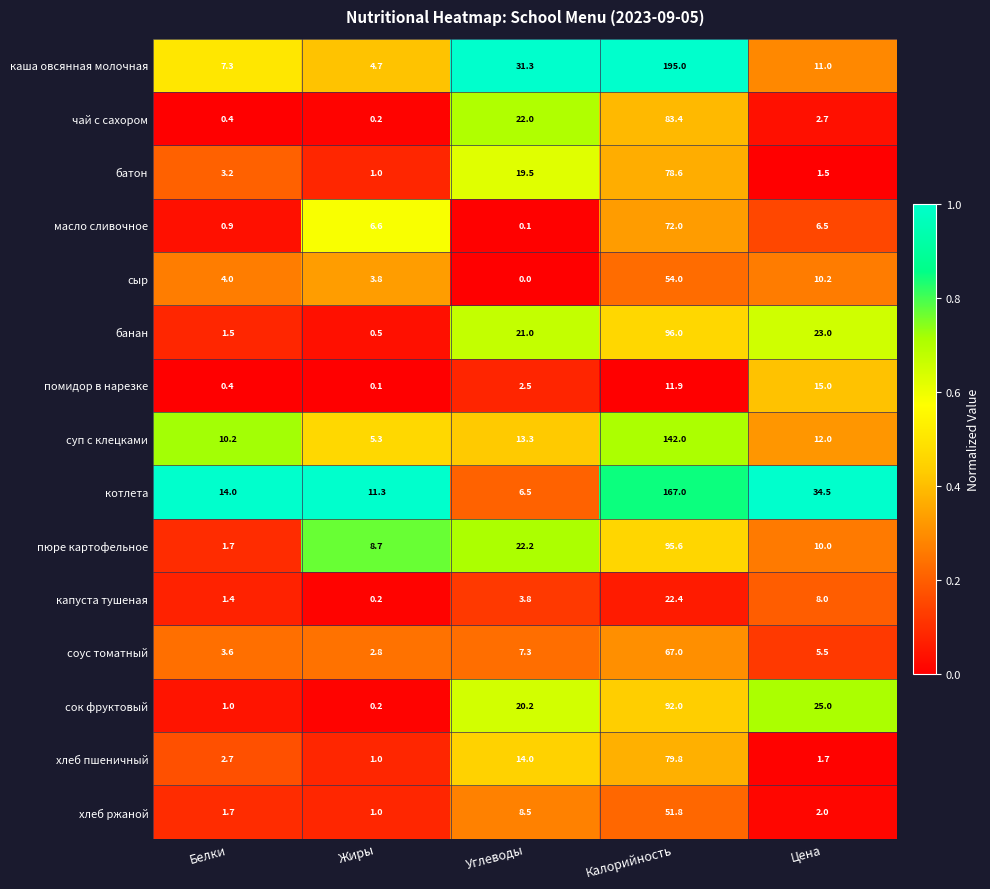

At which category does the chart reach its minimum across all series?

Углеводы